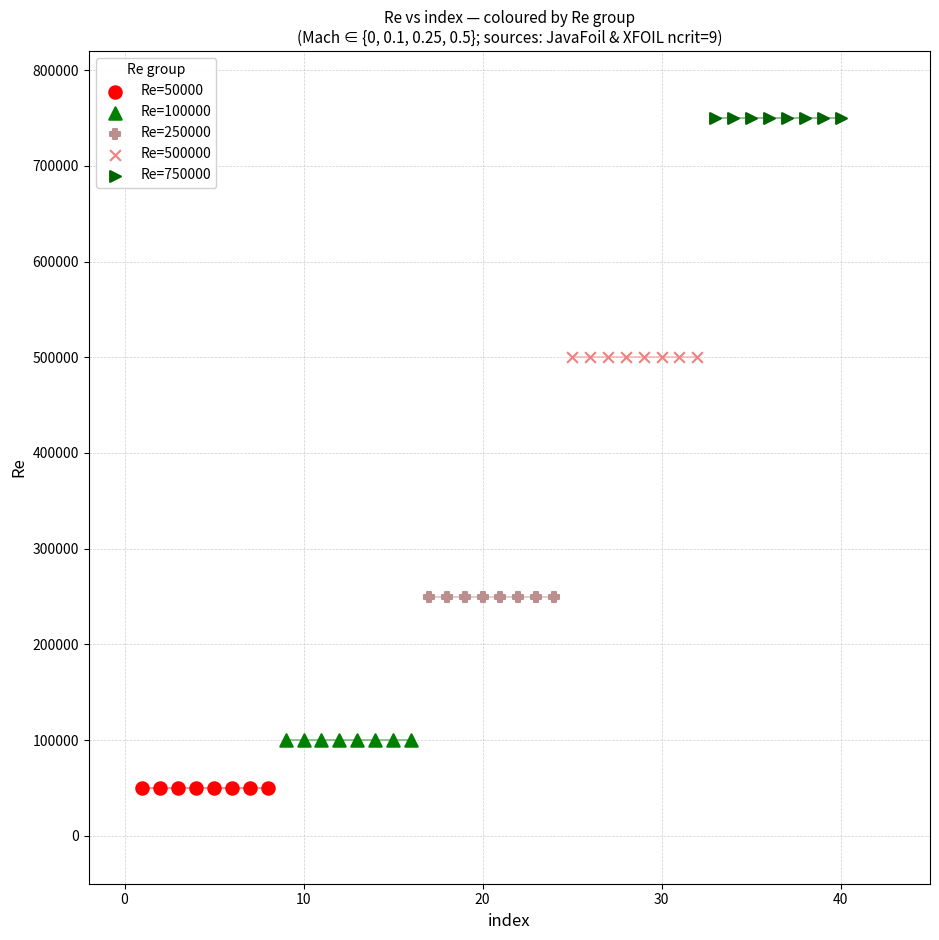

Which series contains the lowest Y value?

Re=50000